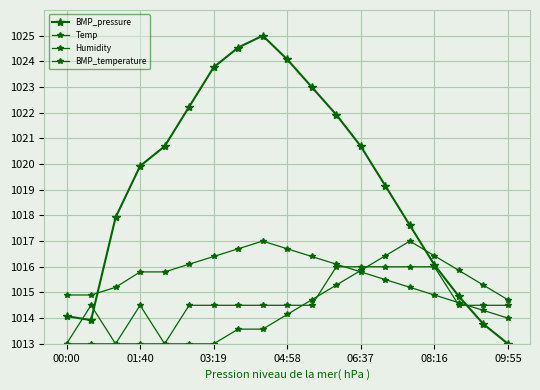

How many values in the BMP_pressure series exceed 1019?

11